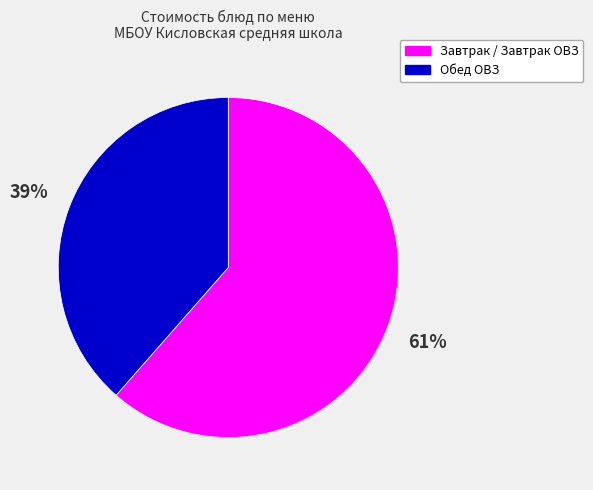

Is there any slice that represents more than half of the pie?

Yes